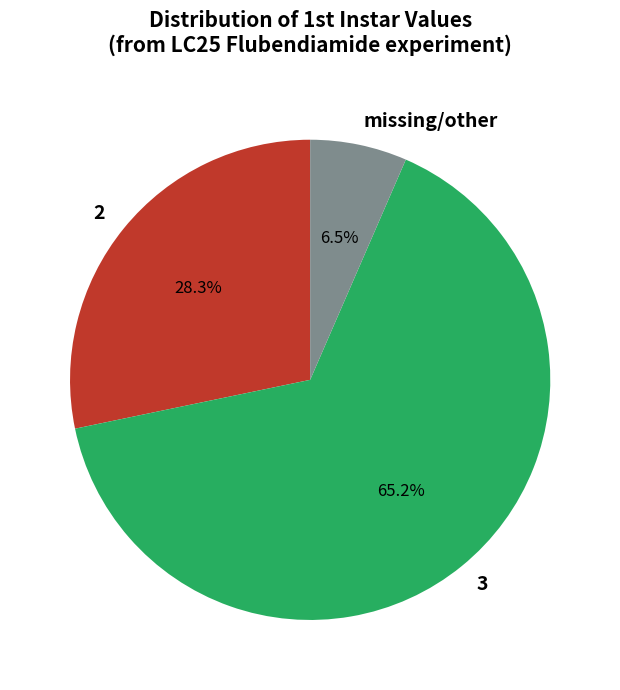

How many segments does this pie chart have?

3